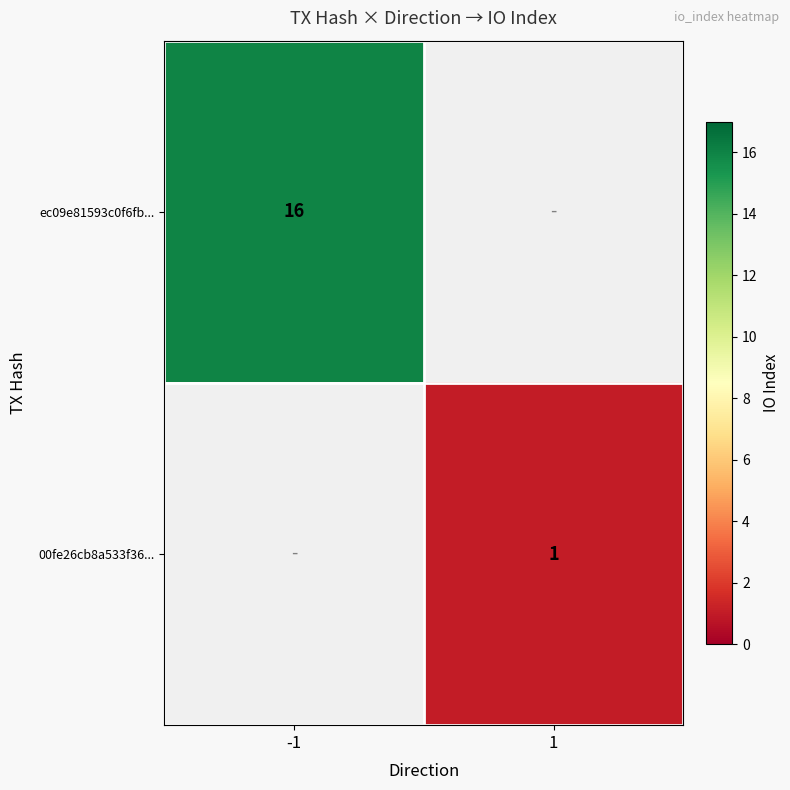

At how many categories does at least one series exceed 13?

1